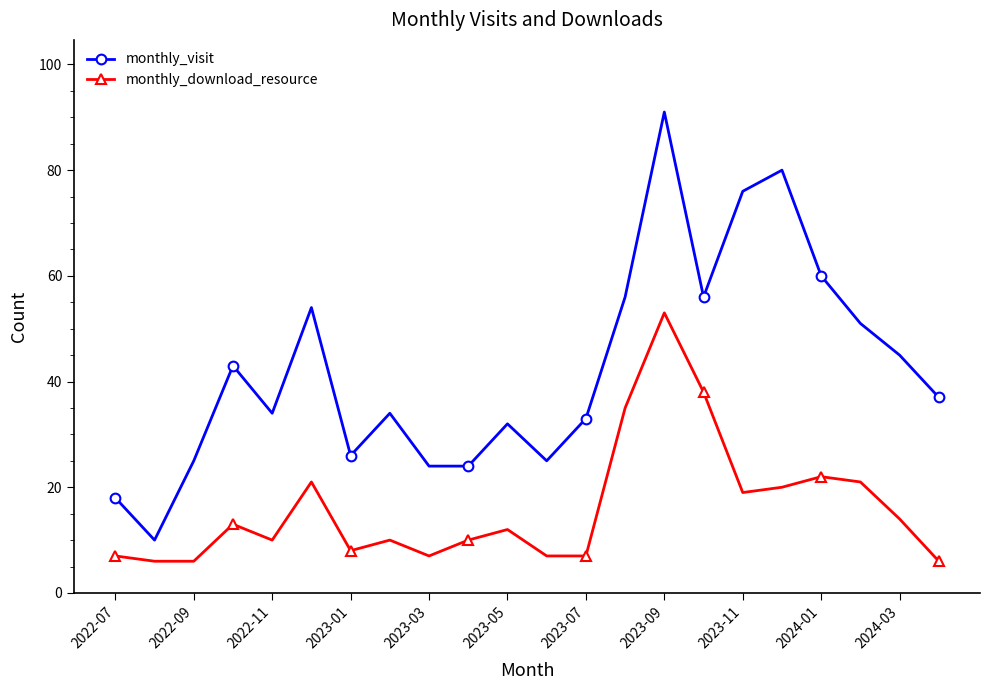

What is the greatest value displayed?

91